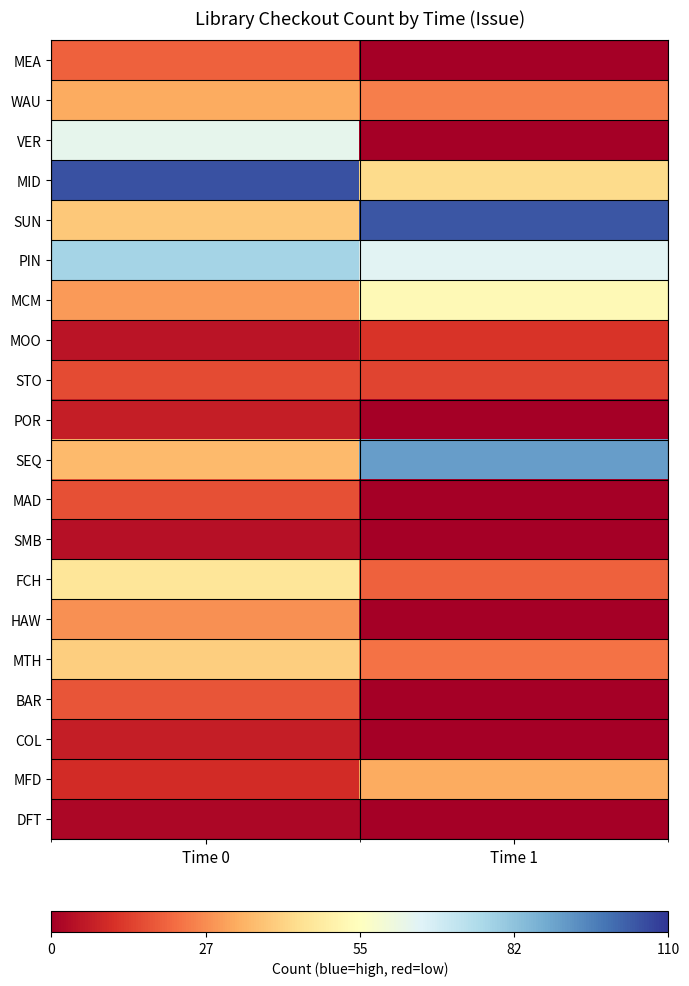

Reading left to right, transcribe all the data shown in this chart.

MEA: Time 0=-0.6	Time 1=-1.0
WAU: Time 0=-0.4	Time 1=-0.5
VER: Time 0=0.2	Time 1=-1.0
MID: Time 0=0.9	Time 1=-0.2
SUN: Time 0=-0.3	Time 1=0.9
PIN: Time 0=0.4	Time 1=0.2
MCM: Time 0=-0.5	Time 1=-0.0
MOO: Time 0=-0.9	Time 1=-0.8
STO: Time 0=-0.7	Time 1=-0.7
POR: Time 0=-0.9	Time 1=-1.0
SEQ: Time 0=-0.3	Time 1=0.7
MAD: Time 0=-0.7	Time 1=-1.0
SMB: Time 0=-0.9	Time 1=-1.0
FCH: Time 0=-0.2	Time 1=-0.6
HAW: Time 0=-0.5	Time 1=-1.0
MTH: Time 0=-0.3	Time 1=-0.6
BAR: Time 0=-0.7	Time 1=-1.0
COL: Time 0=-0.9	Time 1=-1.0
MFD: Time 0=-0.8	Time 1=-0.4
DFT: Time 0=-1.0	Time 1=-1.0